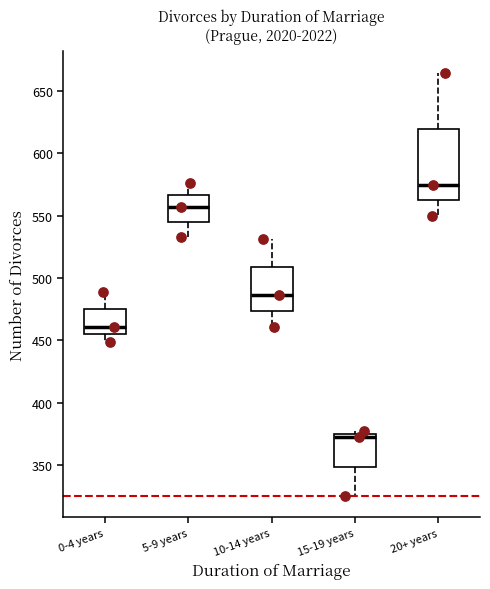

Reading left to right, transcribe this box plot: for each box, give where its median line is, the range the box spans, and where its two whiskers end, as read against the y-axis. The values are not printed on the chart, so give them approximately, as read against the axis.

0-4 years: median 460, box 455 to 475, whiskers 450 to 490
5-9 years: median 555, box 545 to 565, whiskers 535 to 575
10-14 years: median 485, box 475 to 510, whiskers 460 to 530
15-19 years: median 370, box 350 to 375, whiskers 325 to 375 (just above the box's upper edge)
20+ years: median 575, box 565 to 620, whiskers 550 to 665